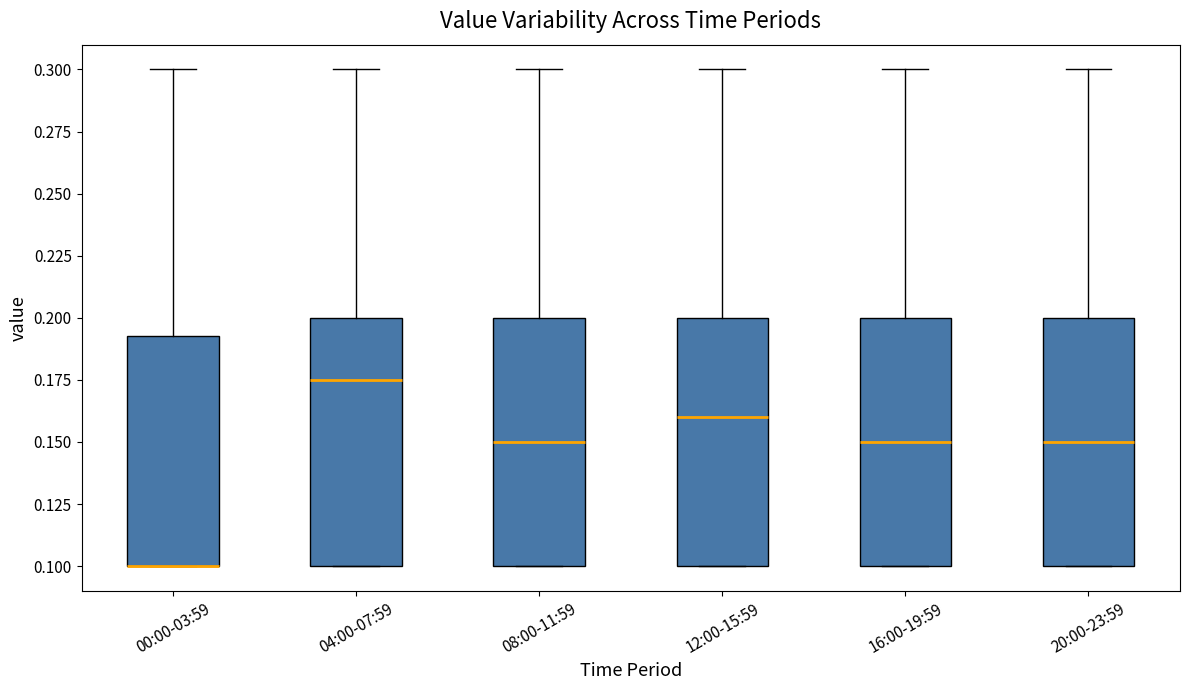

Where does the median line of the box for 08:00-11:59 sit on the y-axis? The values are not printed on the chart, so give them approximately, as read against the axis.

0.150